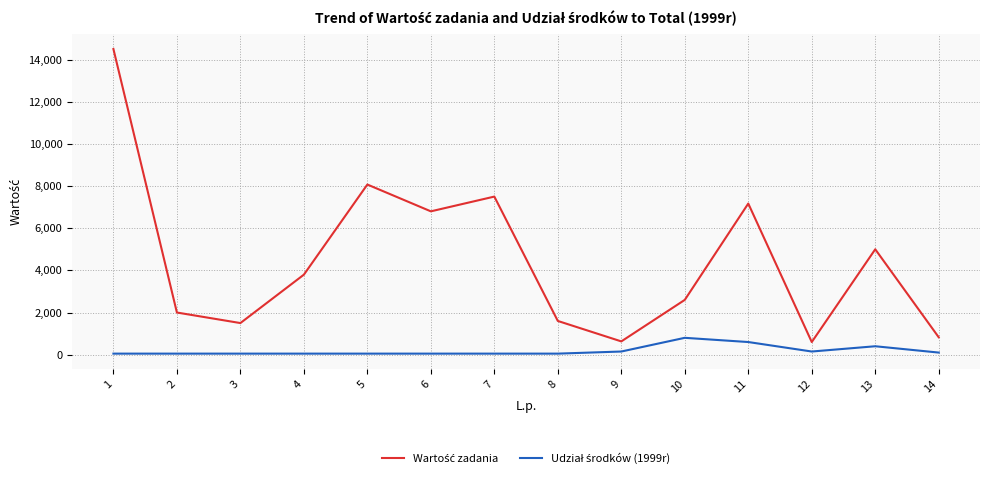

What is the value of the Udział środków (1999r) point at the 2nd from the left?

50